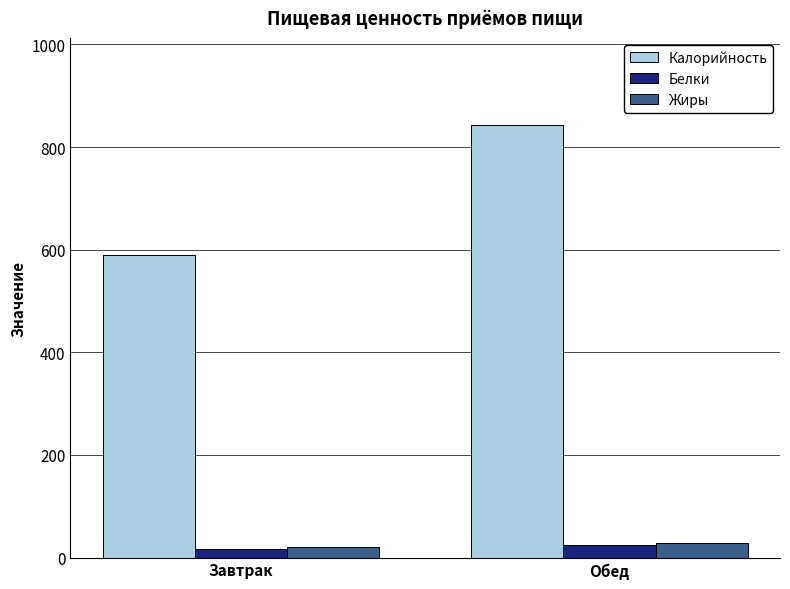

What position from the left is Завтрак?

1